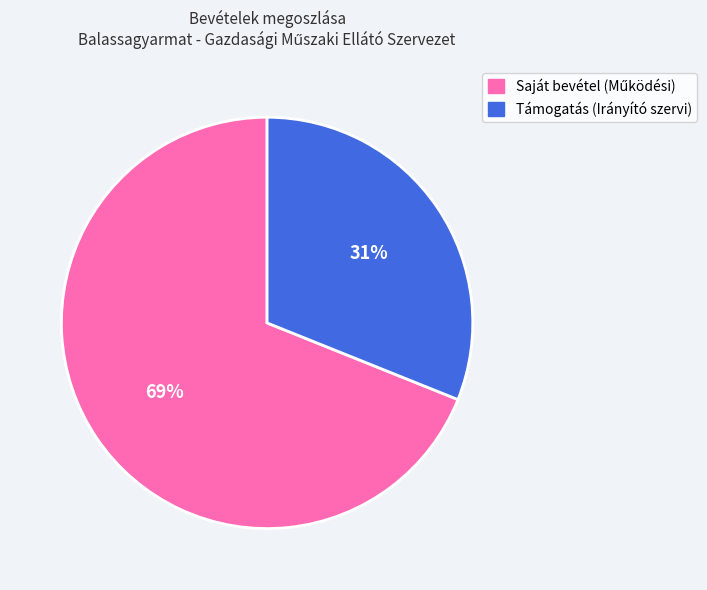

Is there a majority slice in this chart?

Yes